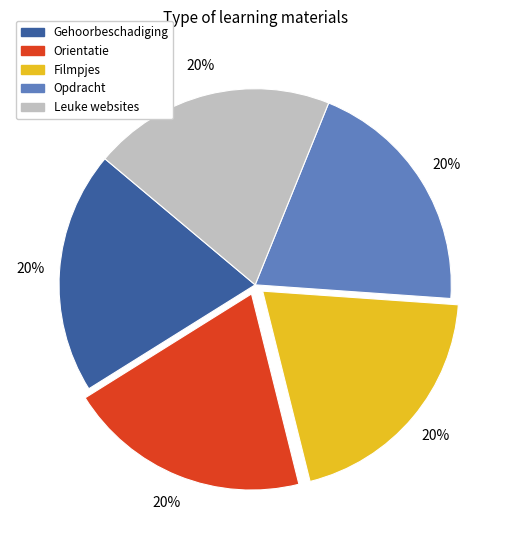

Combined, do Leuke websites and Orientatie account for over 50%?

No